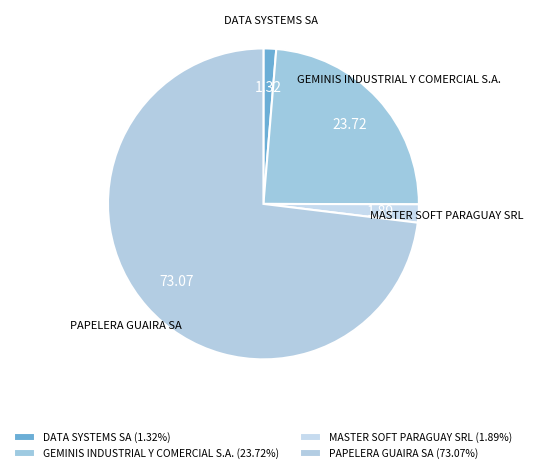

Is the sum of DATA SYSTEMS SA and GEMINIS INDUSTRIAL Y COMERCIAL S.A. greater than half?

No